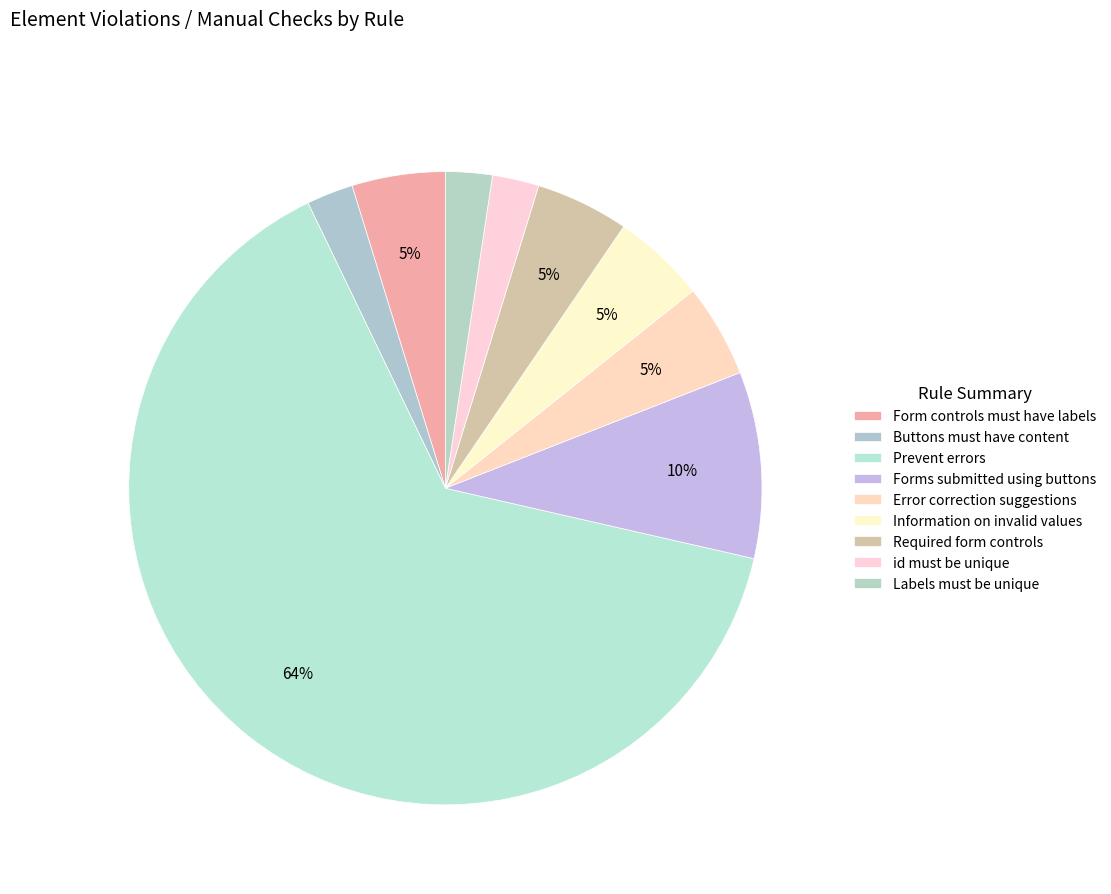

Count the number of slices in the pie.

9